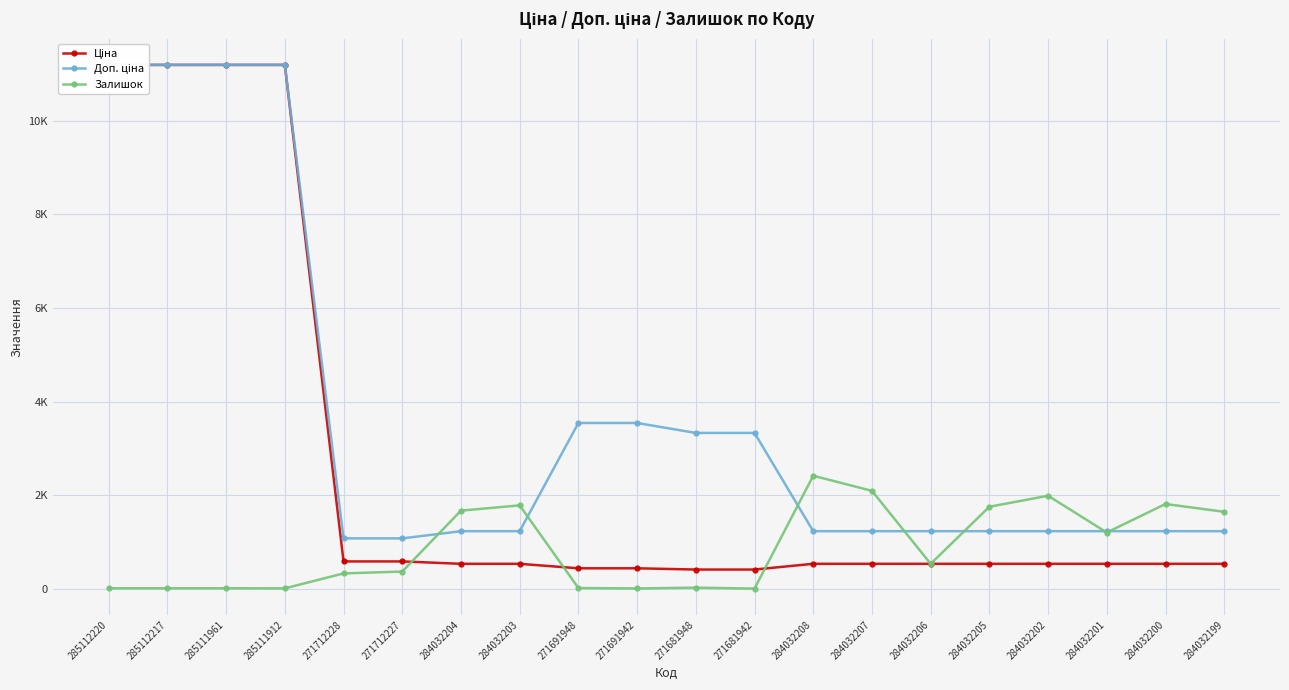

List the labels in order of Залишок value, largest first.

284032208, 284032207, 284032202, 284032200, 284032203, 284032205, 284032204, 284032199, 284032201, 284032206, 271712227, 271712228, 271681948, 271691948, 285112220, 285112217, 285111961, 285111912, 271691942, 271681942